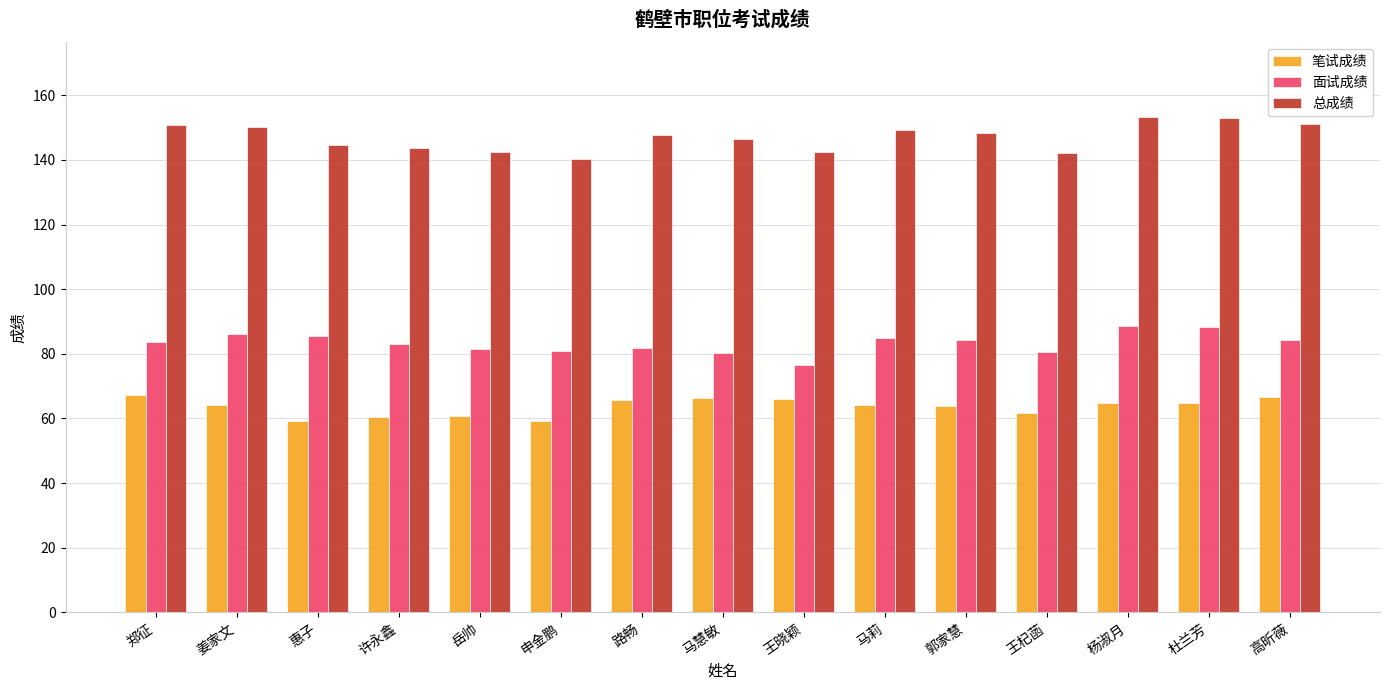

Where does the 总成绩 series first go above 147?

郑征